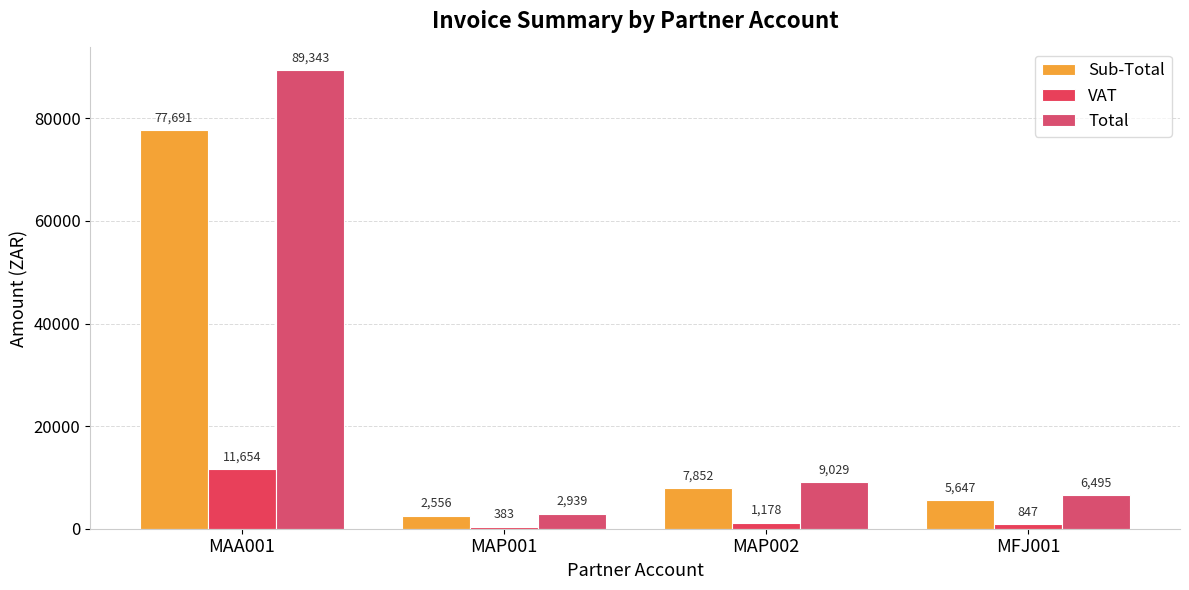

The Total series shows 9029.2 at MAP002. True or false?

True